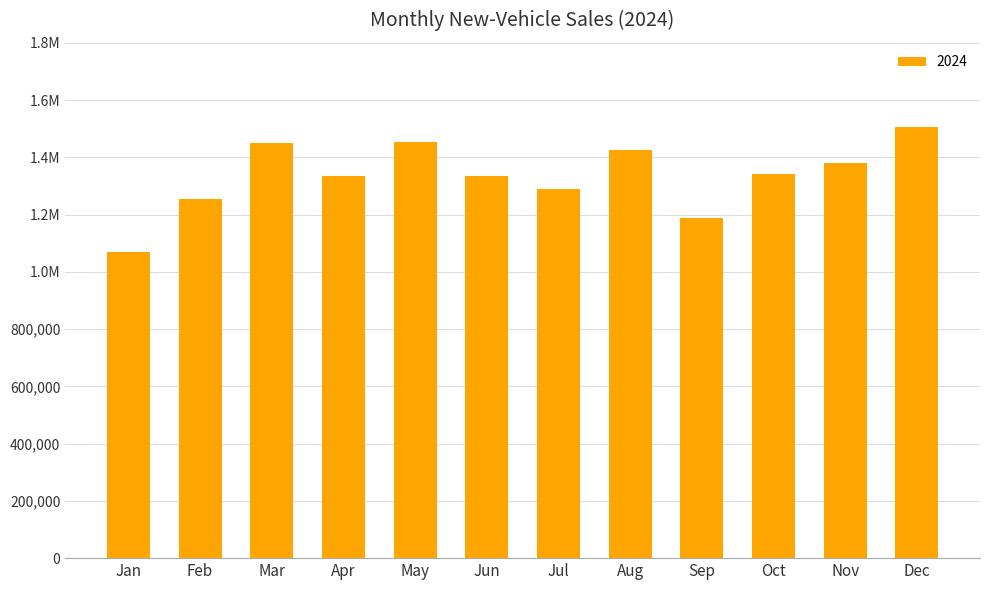

Does the chart contain any negative values?

No